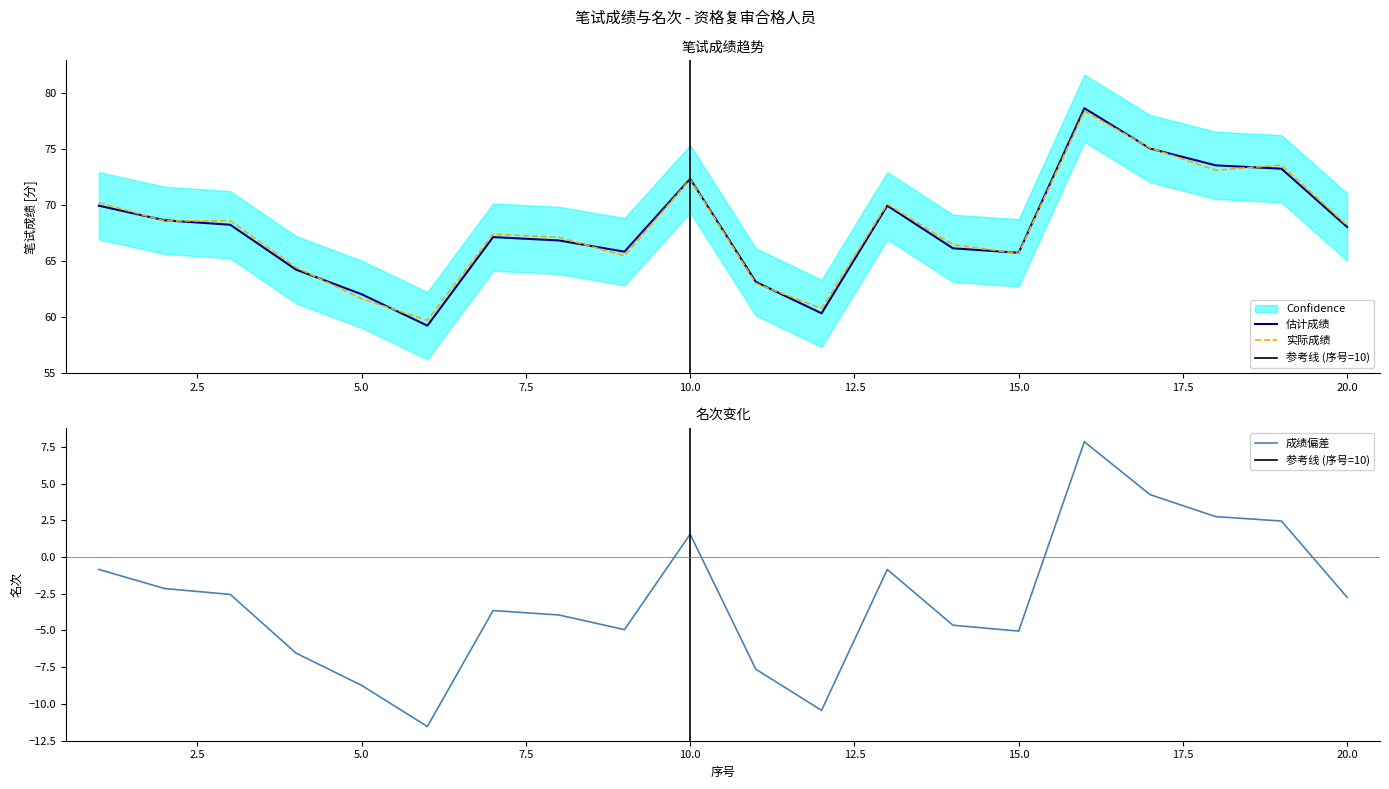

What is the ratio of the value at 5 to the value at 9?

0.9